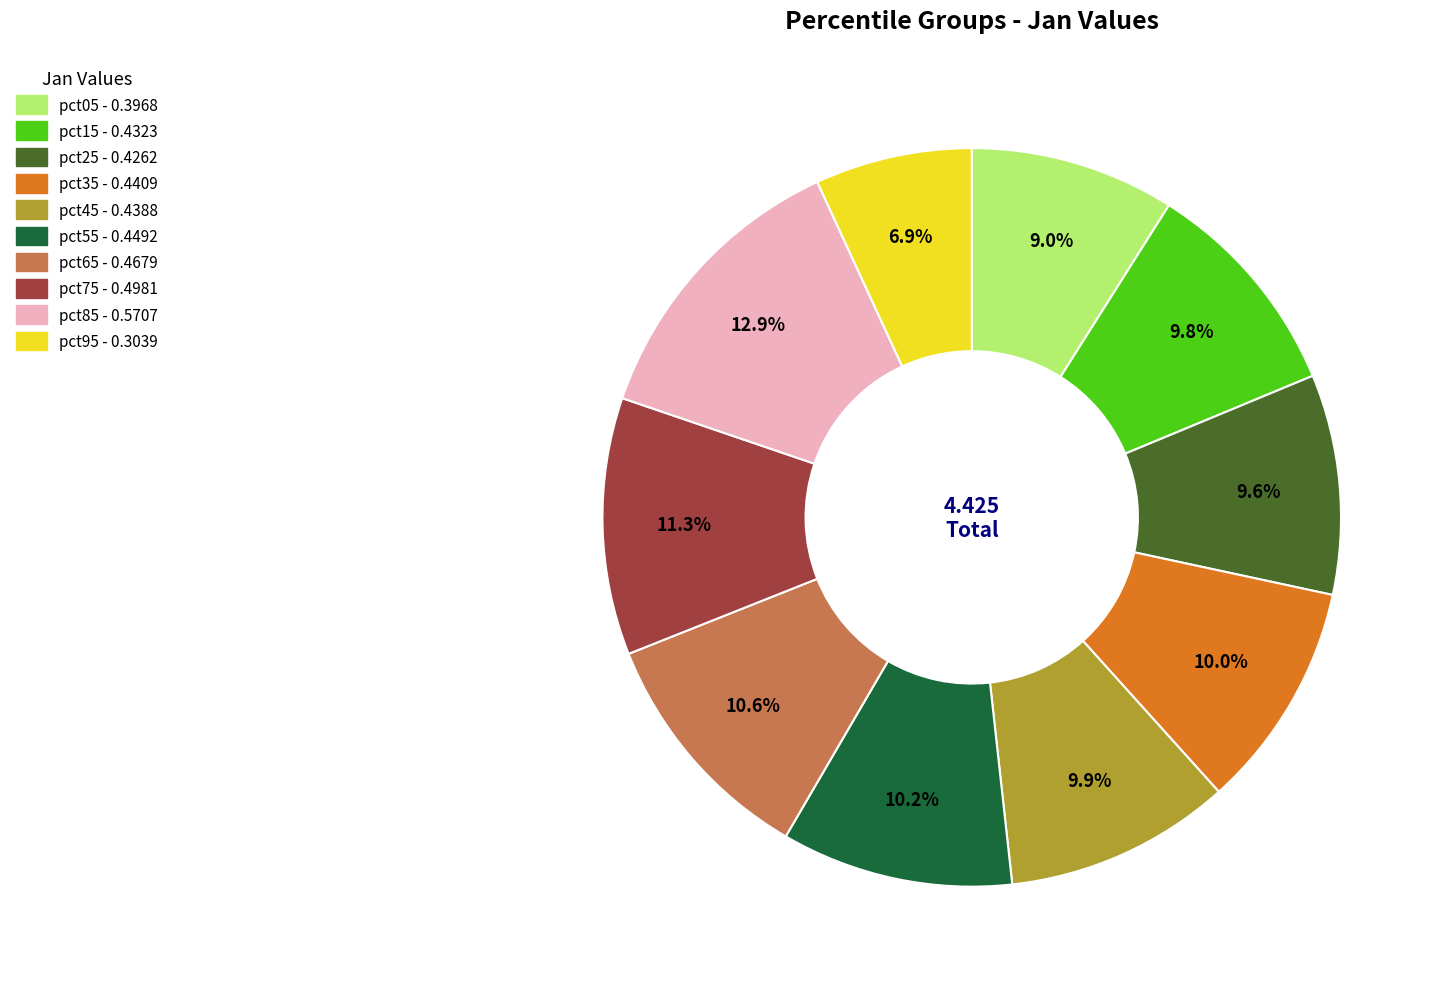

The pct95 slice represents 7% of the pie. True or false?

True